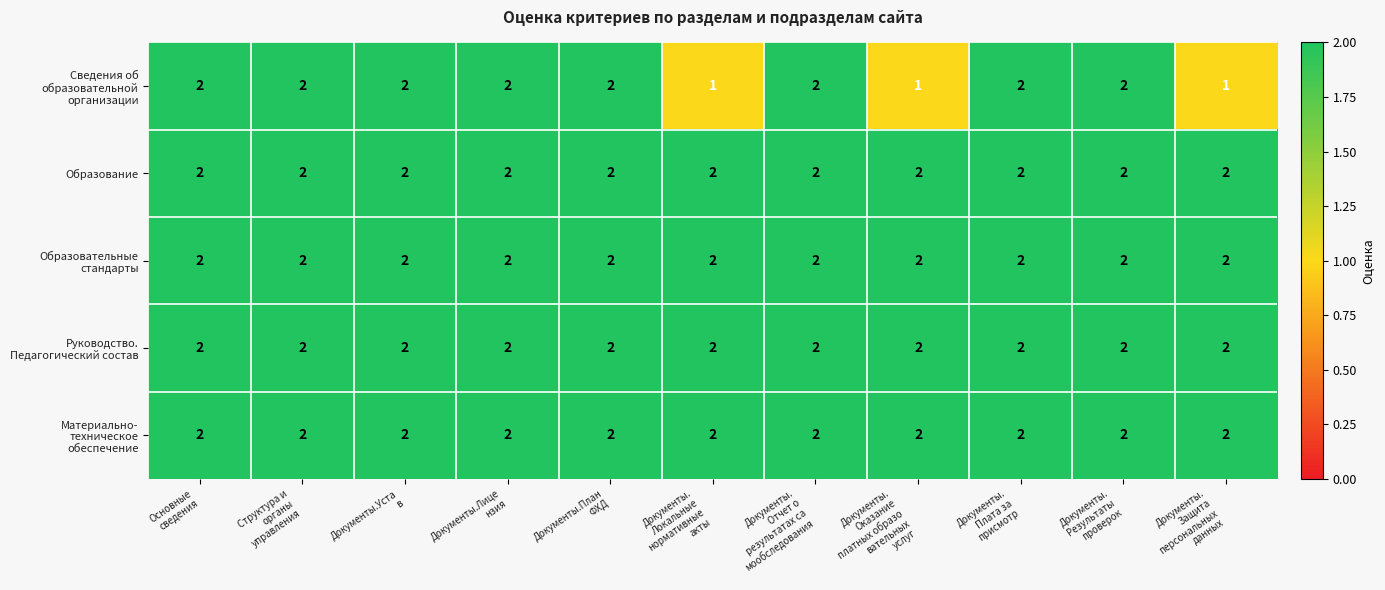

At how many categories does at least one series exceed 1?

11